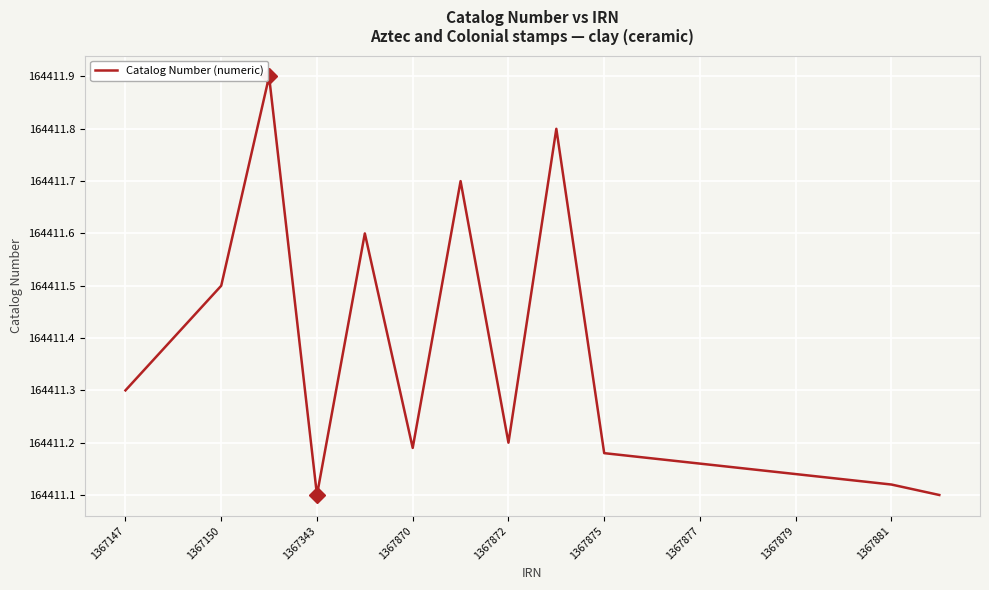

What is the sum of all values?

2959403.8